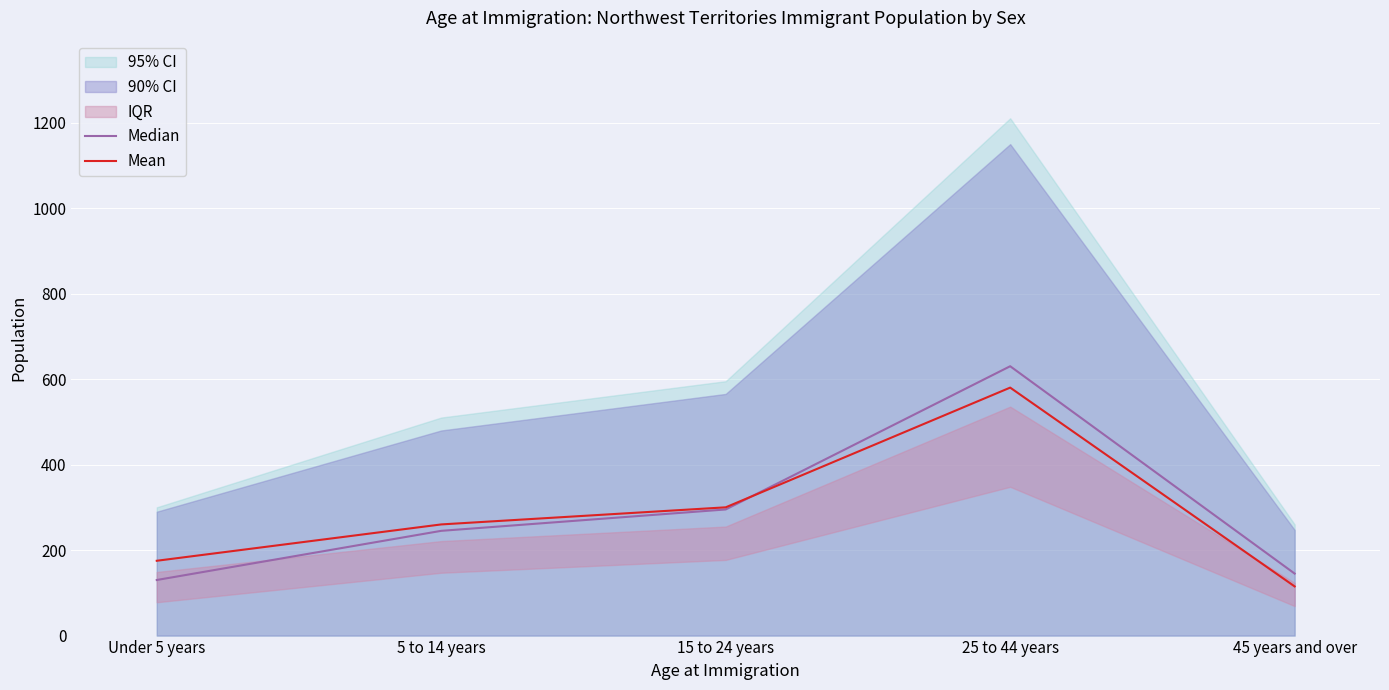

What is the total value across all series at 25 to 44 years?

1210